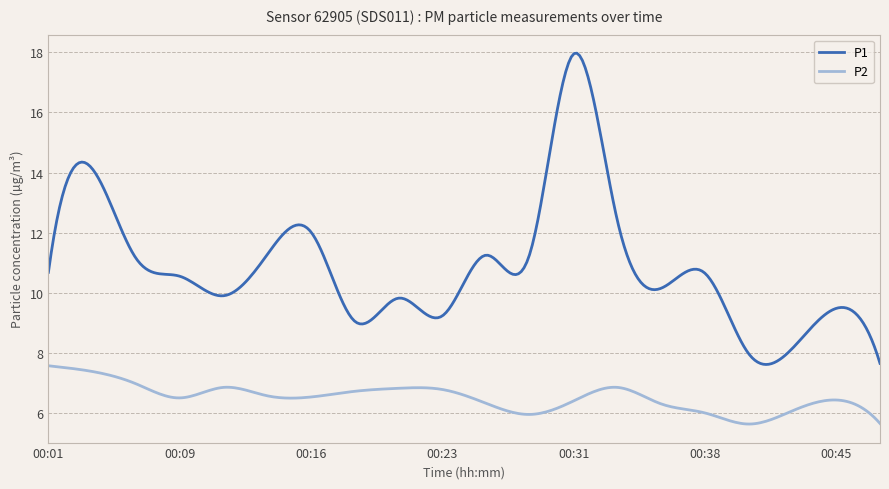

What is the minimum value for P1?

7.6